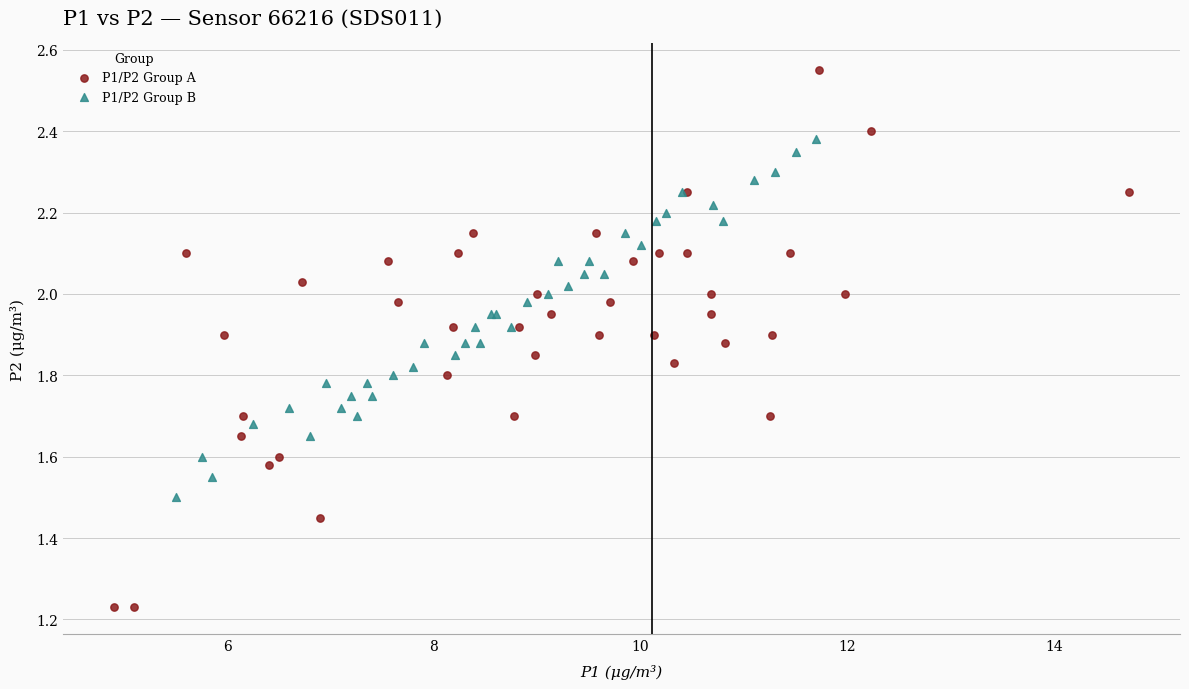

Which series reaches the minimum Y coordinate?

P1/P2 Group A